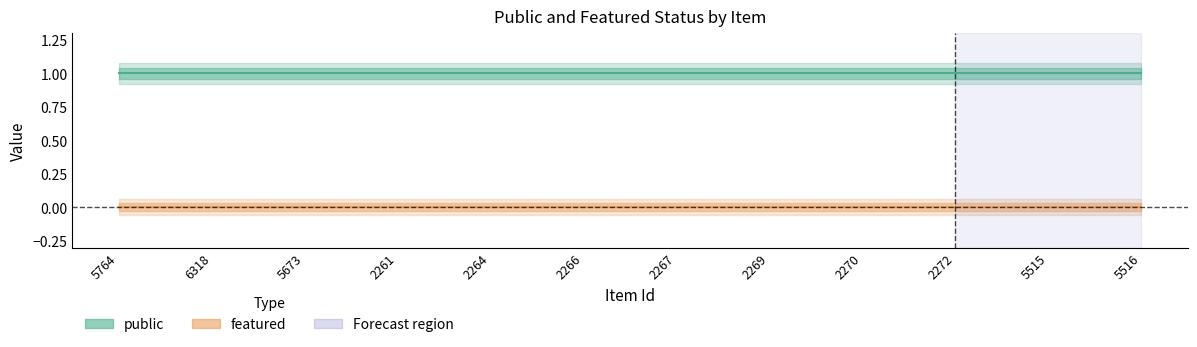

What position from the right is 5764?

12